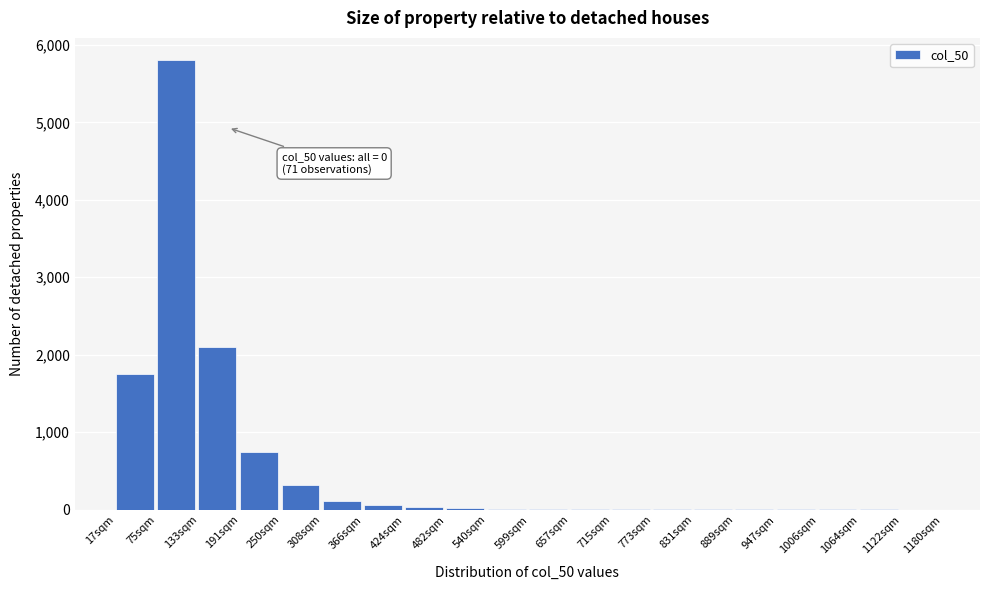

At which category does the chart reach its peak across all series?

75sqm